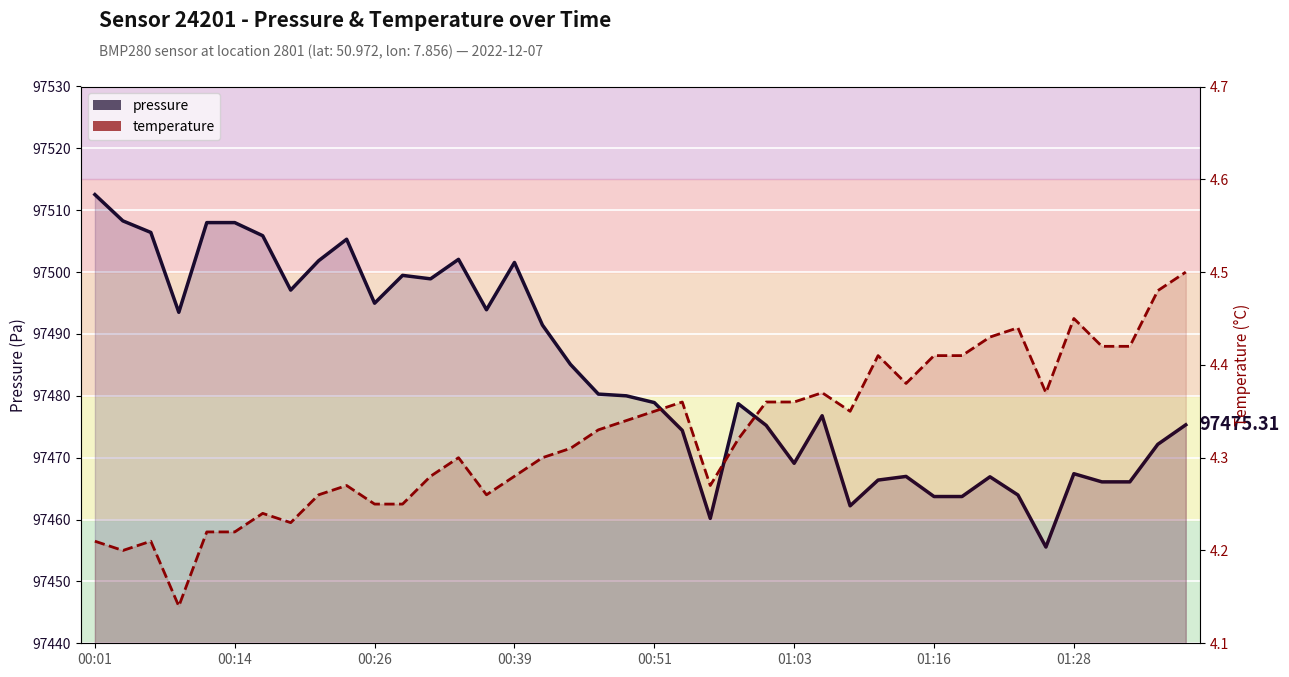

How many interior local valleys does the temperature series have?

8